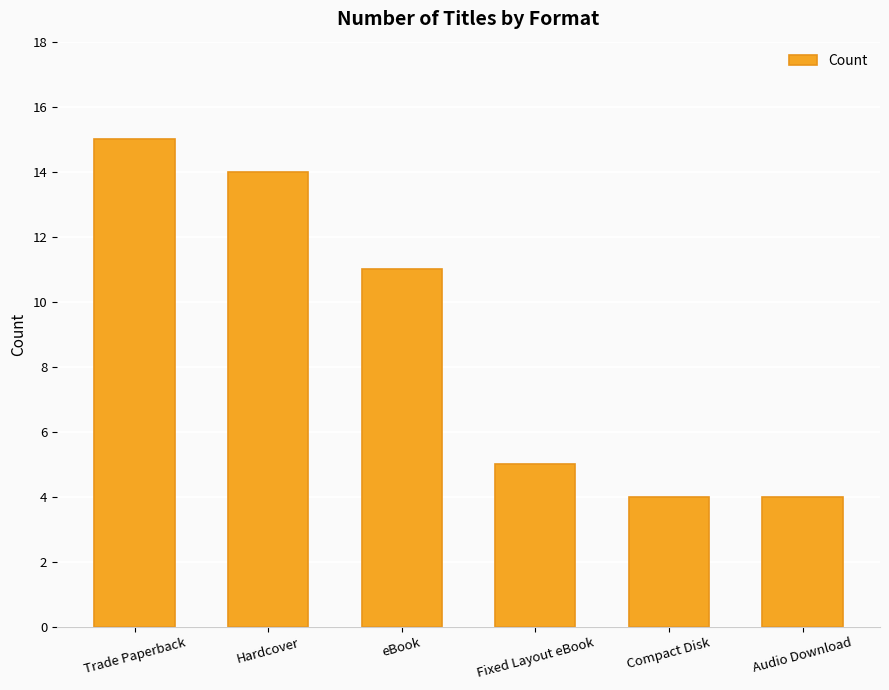

What is the approximate value at eBook, to the nearest 10?

10